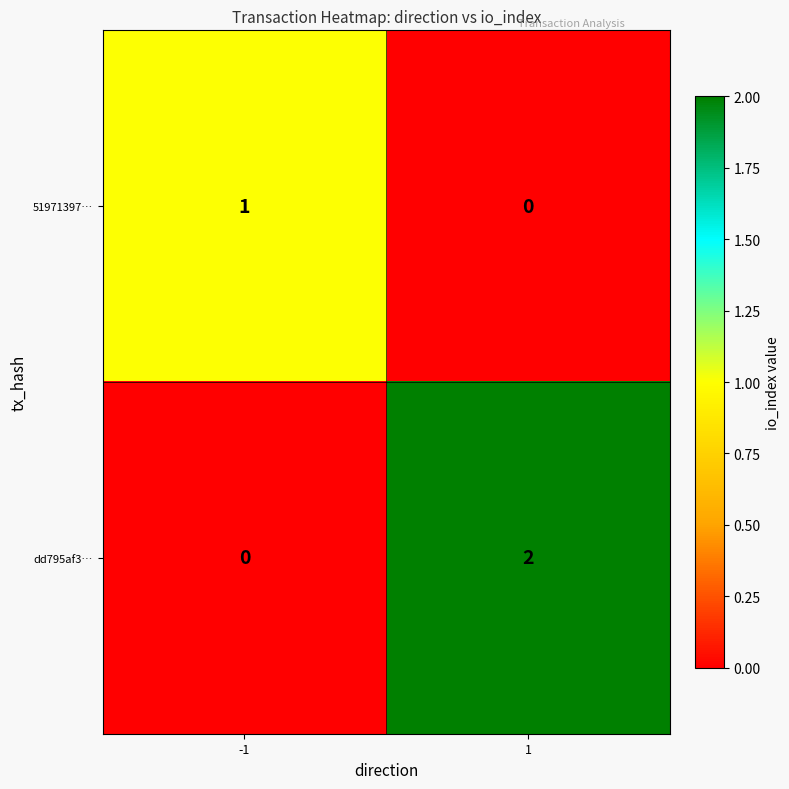

What is the total value across all series at 1?

2